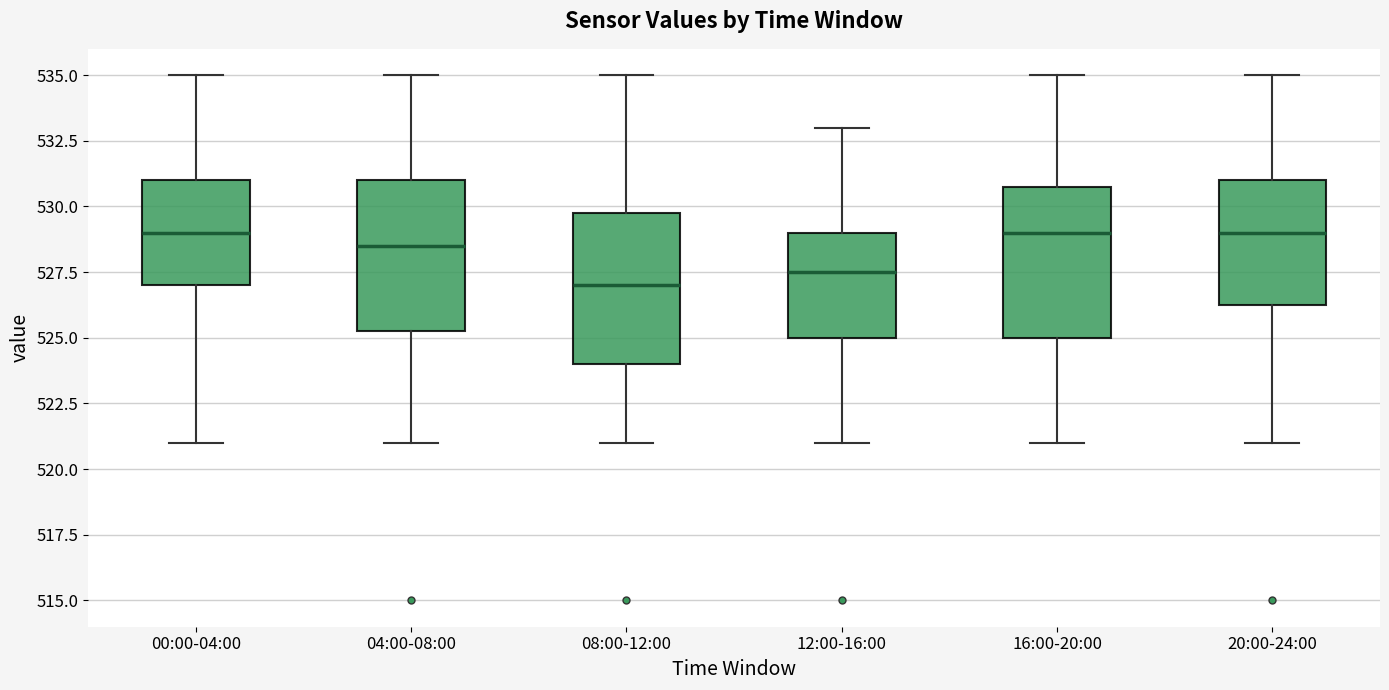

Where is the lower edge of the box for 16:00-20:00 on the y-axis? The values are not printed on the chart, so give them approximately, as read against the axis.

525.0